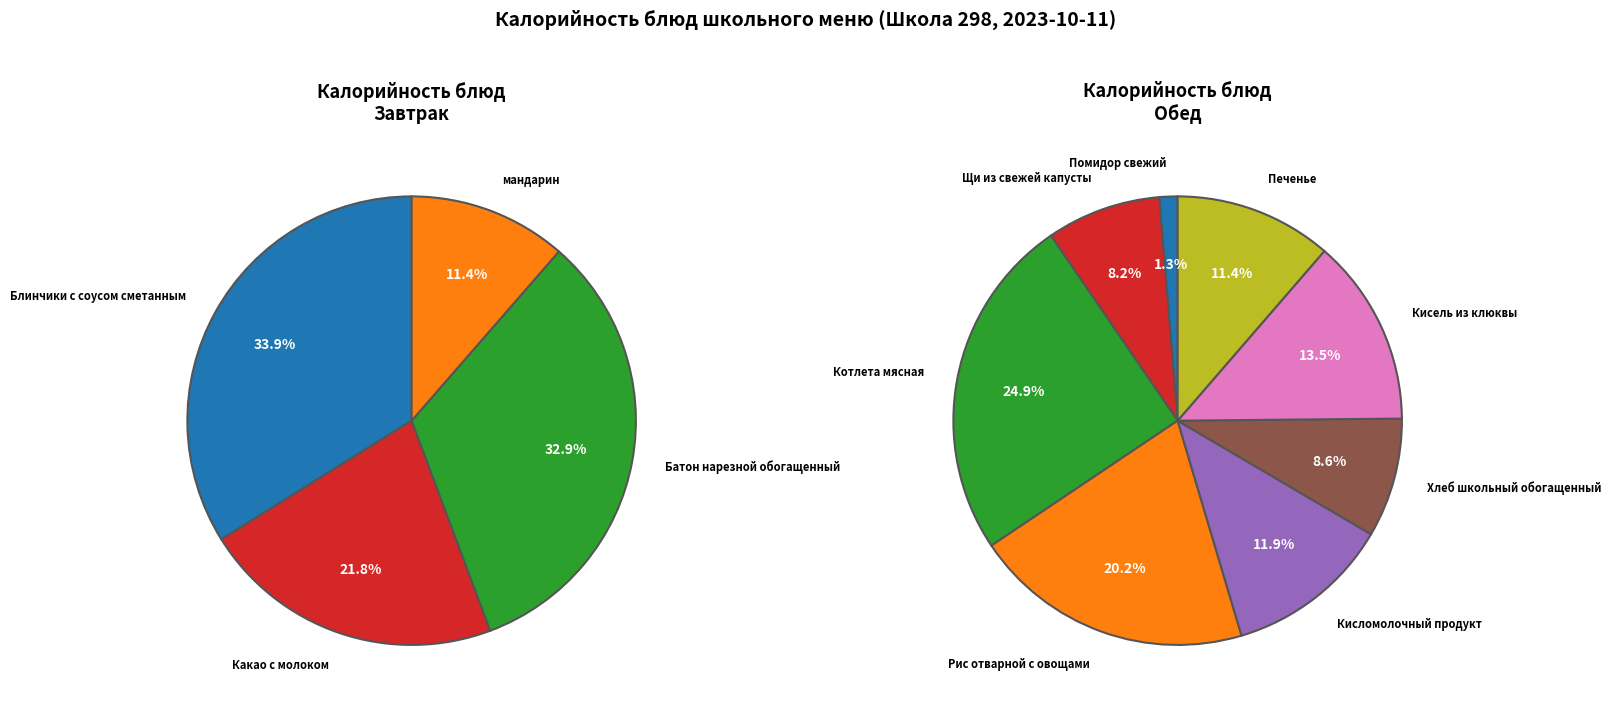

How many segments does this pie chart have?

4